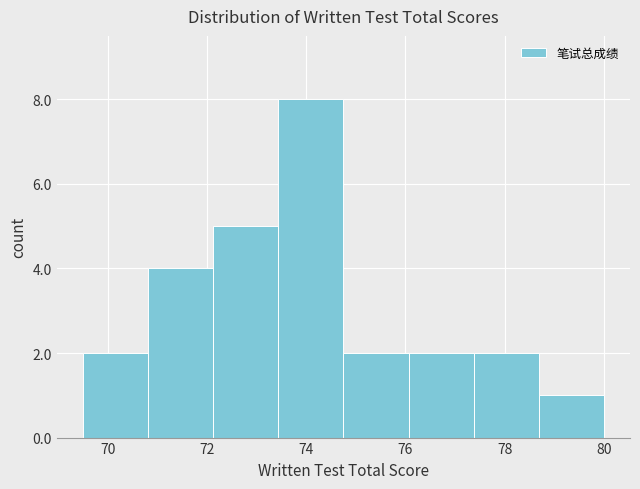

Reading left to right, list every bar in this chart as the range it spans on the x-axis followed by its height. Neither the bar edges nor the heights are printed on the chart, so give them approximately, as read against the axes.

69.6 to 70.8: 2
70.8 to 72.2: 4
72.2 to 73.4: 5
73.4 to 74.8: 8
74.8 to 76.0: 2
76.0 to 77.4: 2
77.4 to 78.6: 2
78.6 to 80.0: 1